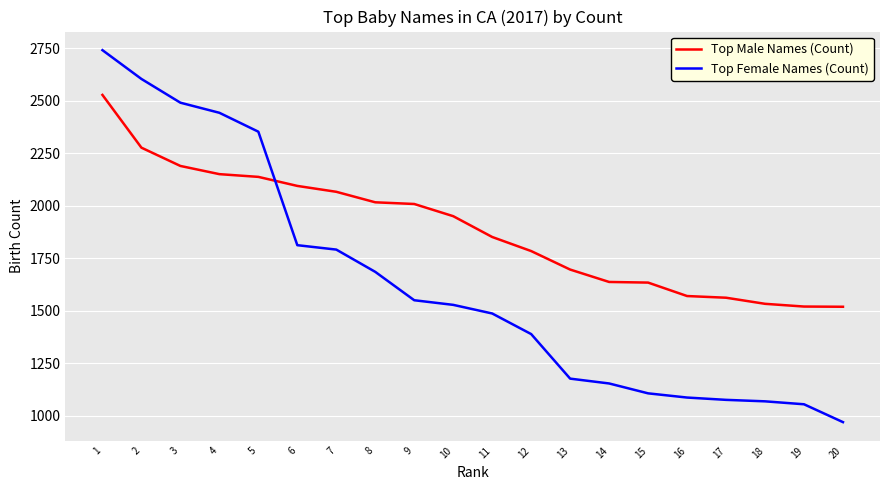

Is the value of Top Male Names (Count) at 7 greater than the value of Top Female Names (Count) at 19?

Yes